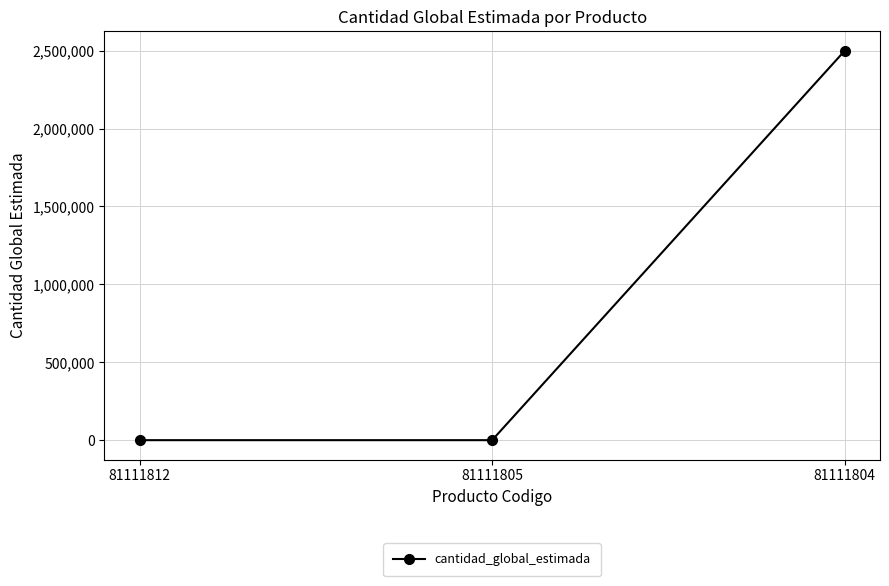

What is the sum of the values at 81111805 and 81111804?

2500001